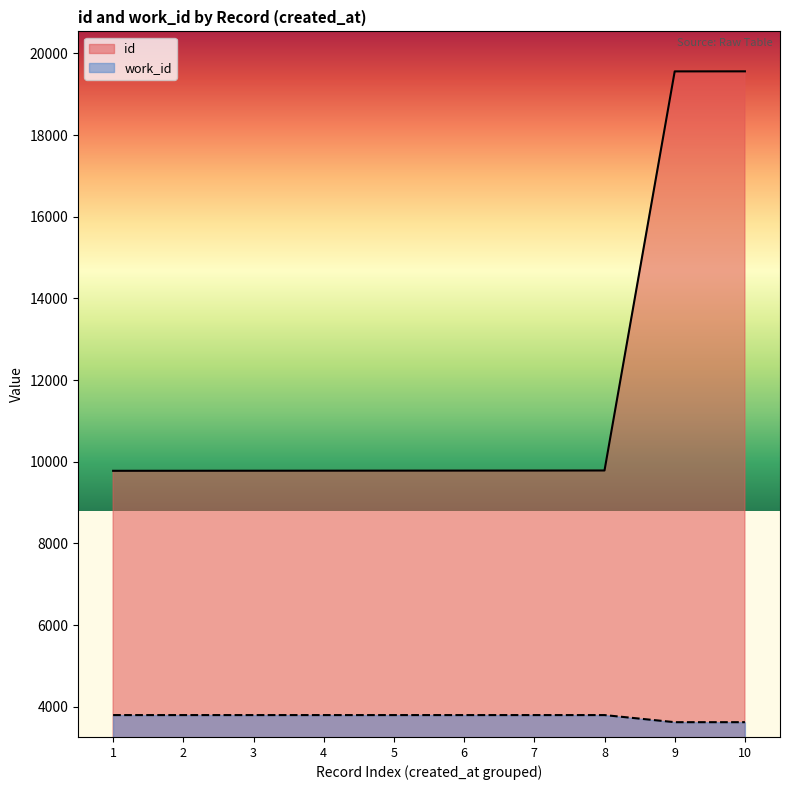

The value of work_id at 1 is 3797. True or false?

True